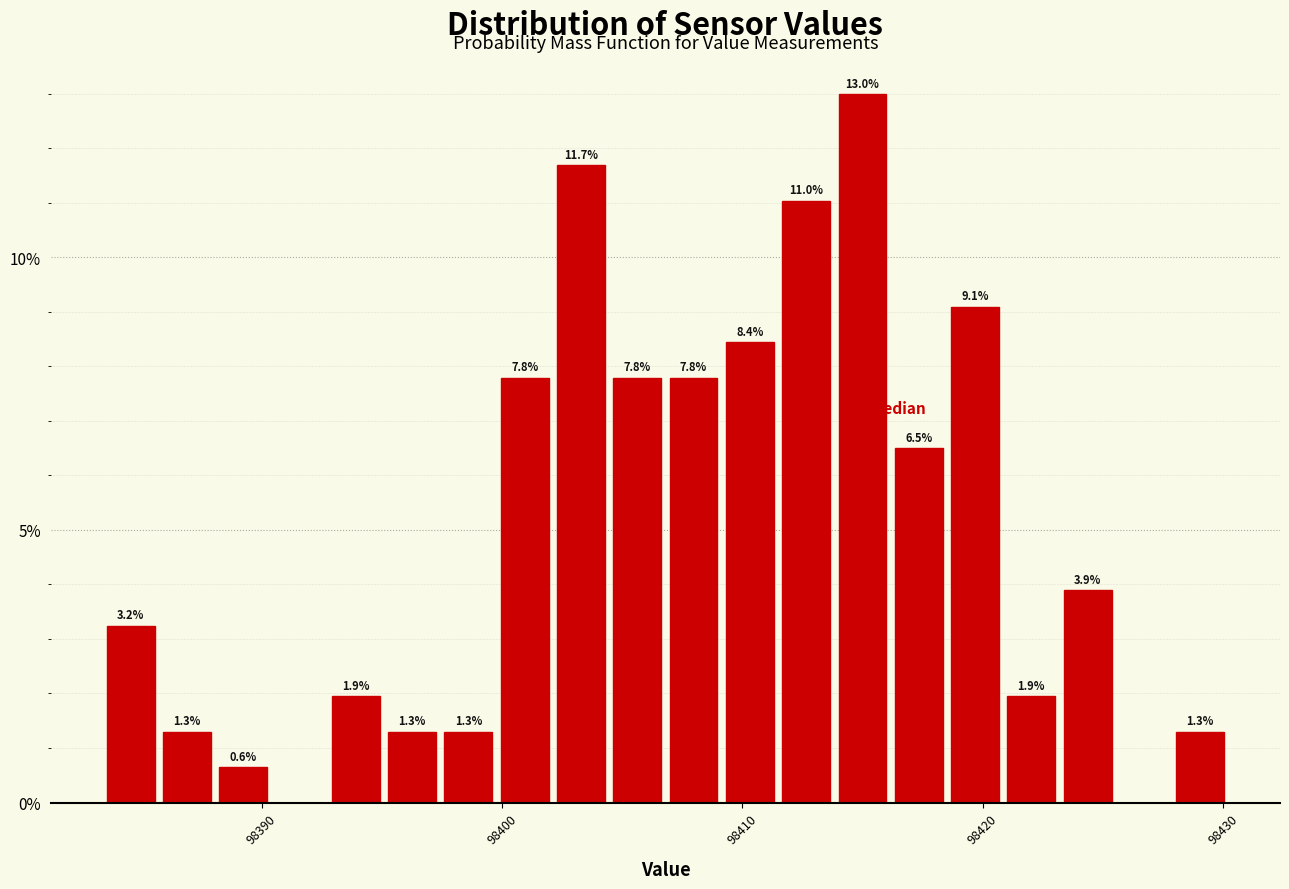

Around what value on the x-axis is the tallest bar? Give the approximate position of its centre, as read against the axis.

98415